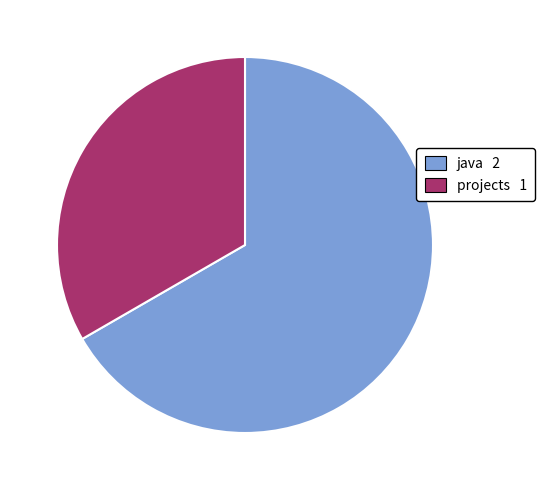

Do java 2 and projects 1 together represent more than half of the pie?

Yes